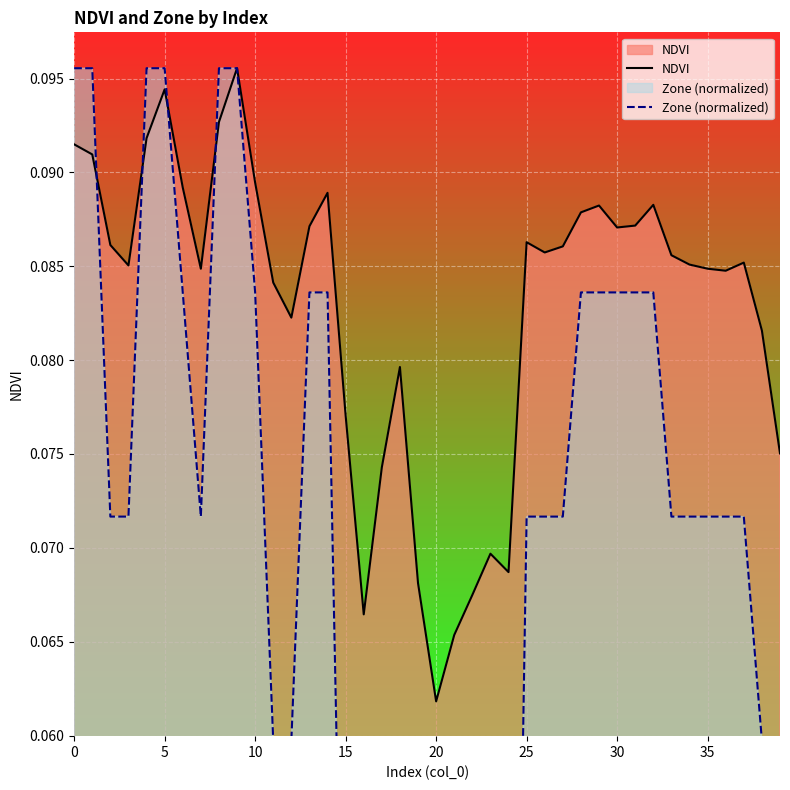

What is the greatest value displayed?

0.1